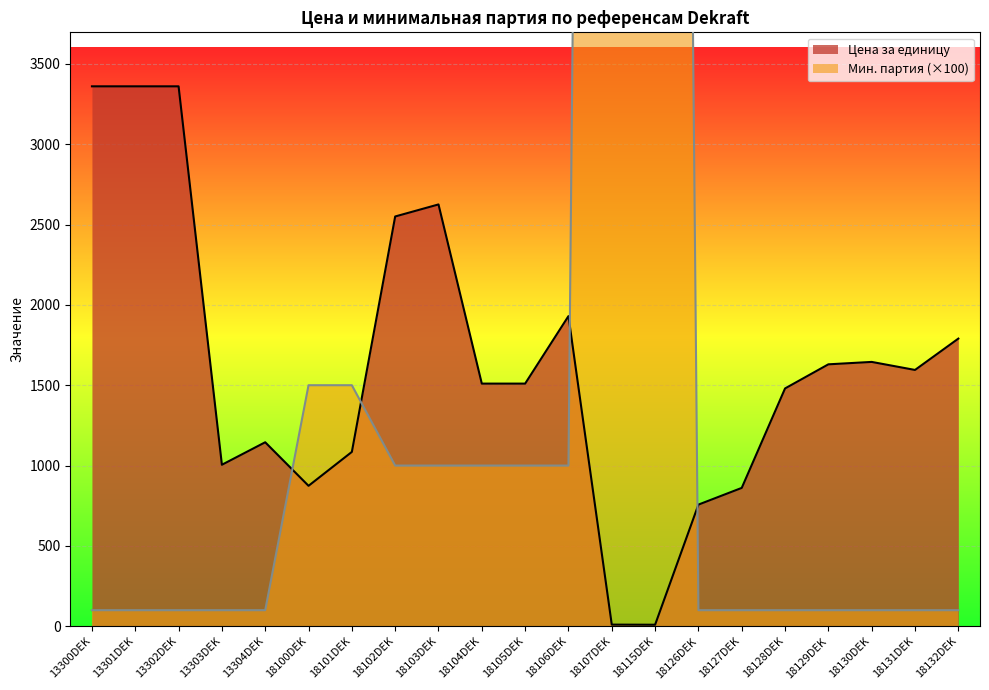

Is the value of Цена за единицу at 13304DEK greater than the value of Минимальная партия at 18127DEK?

Yes